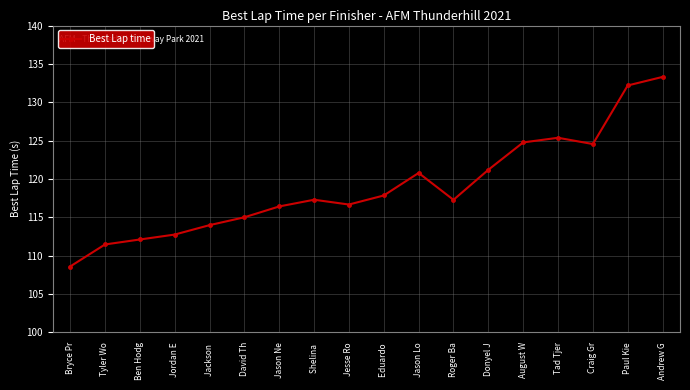

What is the change in value from Jason Ne to Craig Gr?

+8.1